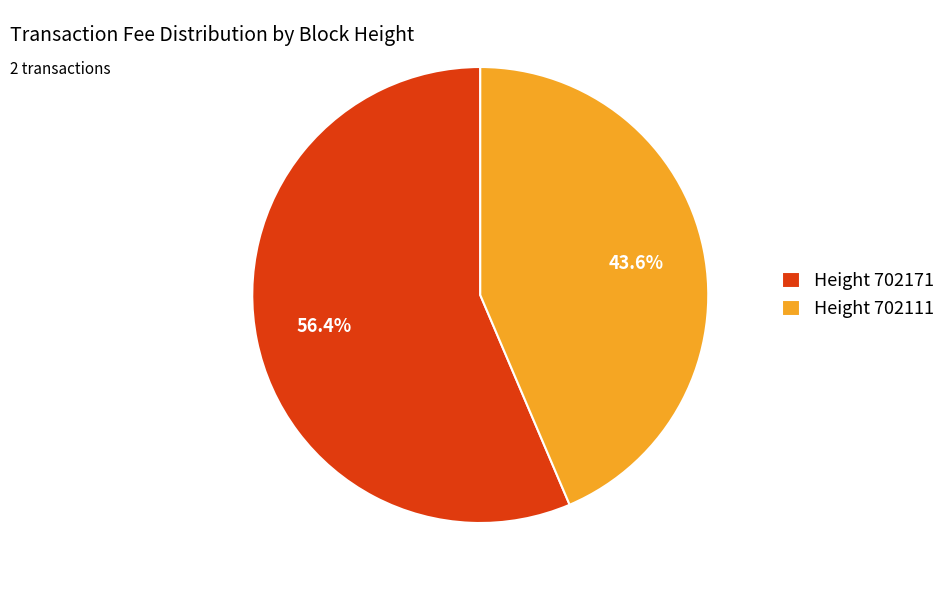

What is the smallest slice in the pie chart?

Height 702111